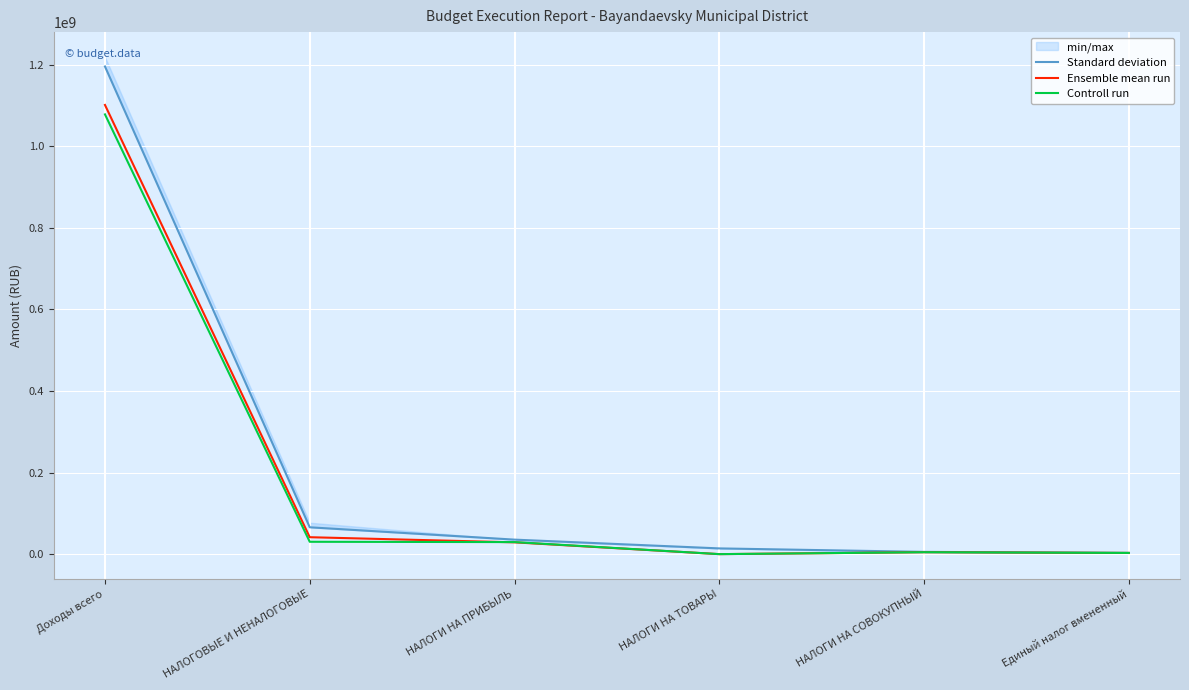

What is the difference between the second highest and second lowest values in the Standard deviation series?

60251008.5